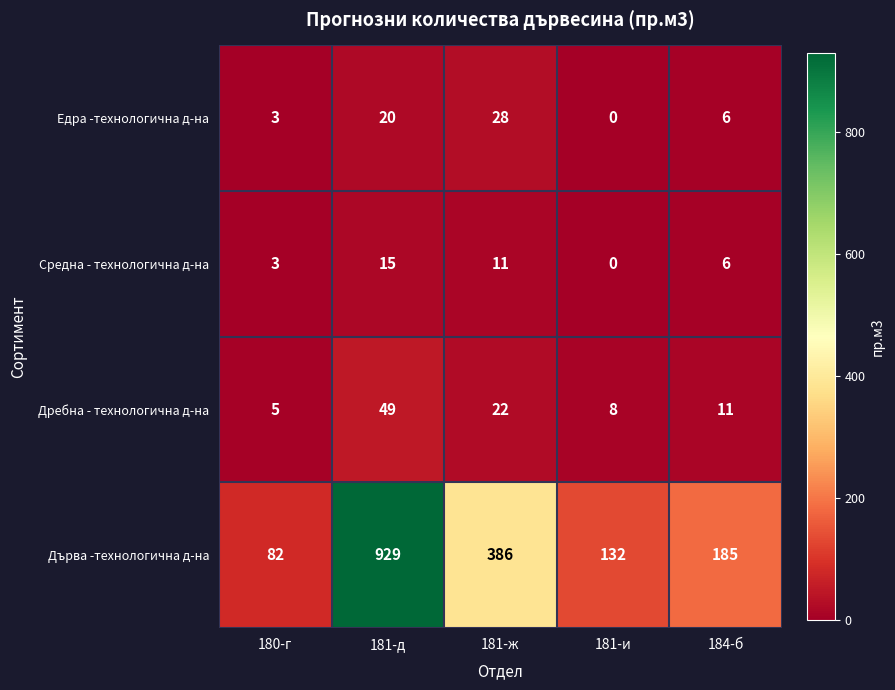

At which category is the sum across all series the highest?

181-д